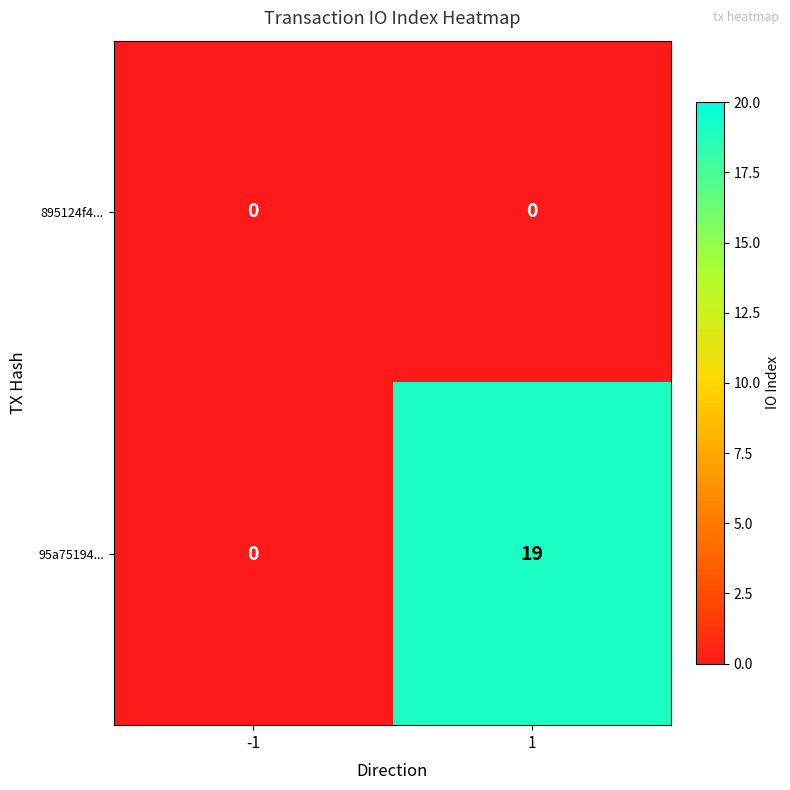

Which series has the widest spread of values?

95a75194...